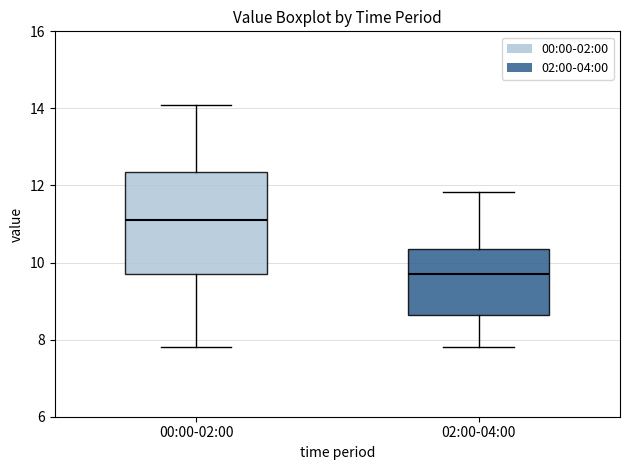

Which box has the highest median line?

00:00-02:00